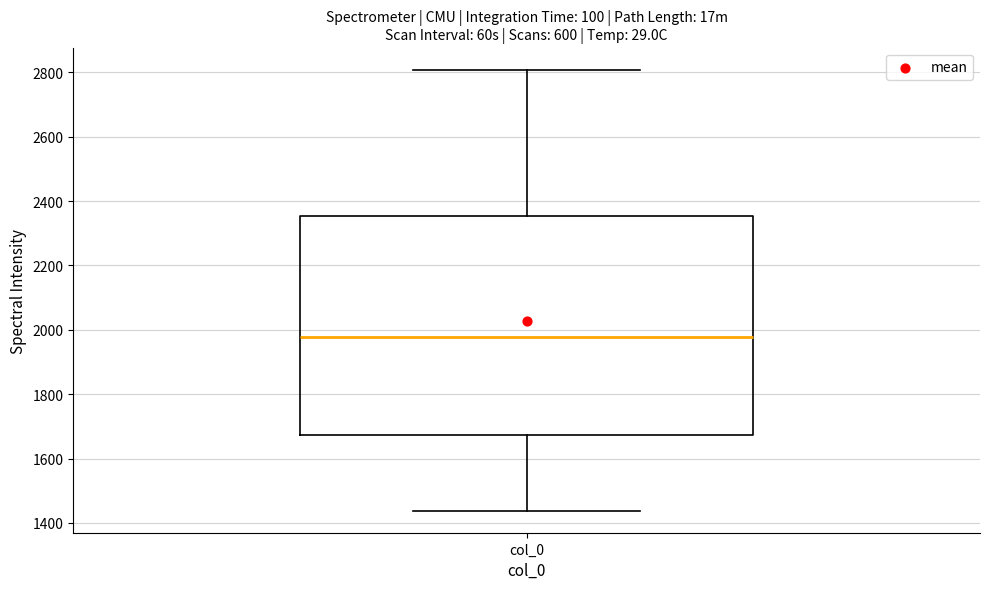

Read this box plot against the y-axis: the position of the median line, the range covered by the box, and the ends of both whiskers. The values are not printed on the chart, so give them approximately, as read against the axis.

median 1980, box 1680 to 2360, whiskers 1440 to 2800